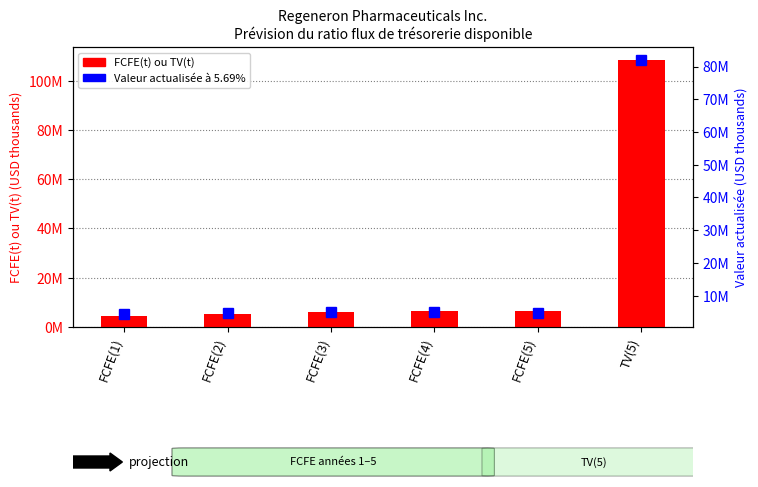

Rank the categories by FCFE(t) ou TV(t) value from highest to lowest.

TV(5), FCFE(4), FCFE(5), FCFE(3), FCFE(2), FCFE(1)